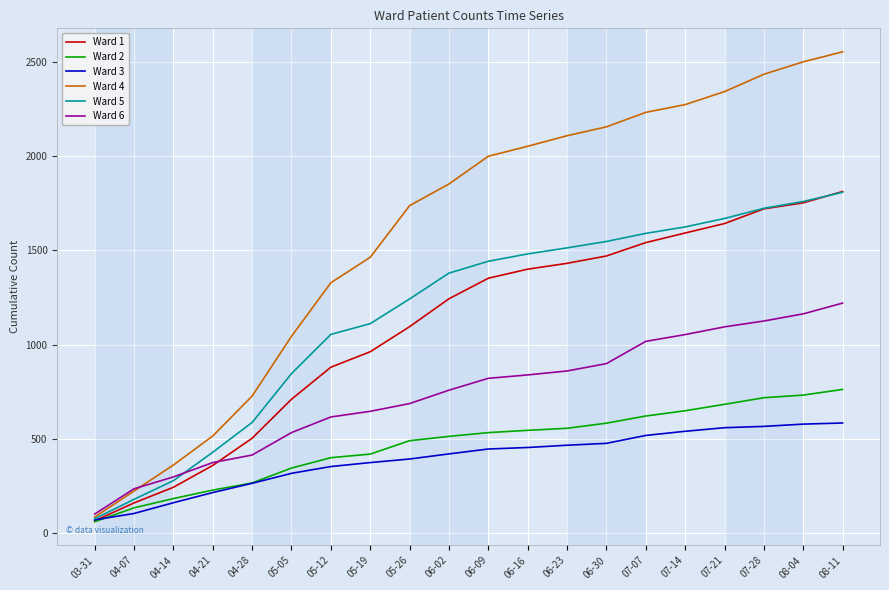

What are all the series names shown in the legend?

Ward 1, Ward 2, Ward 3, Ward 4, Ward 5, Ward 6